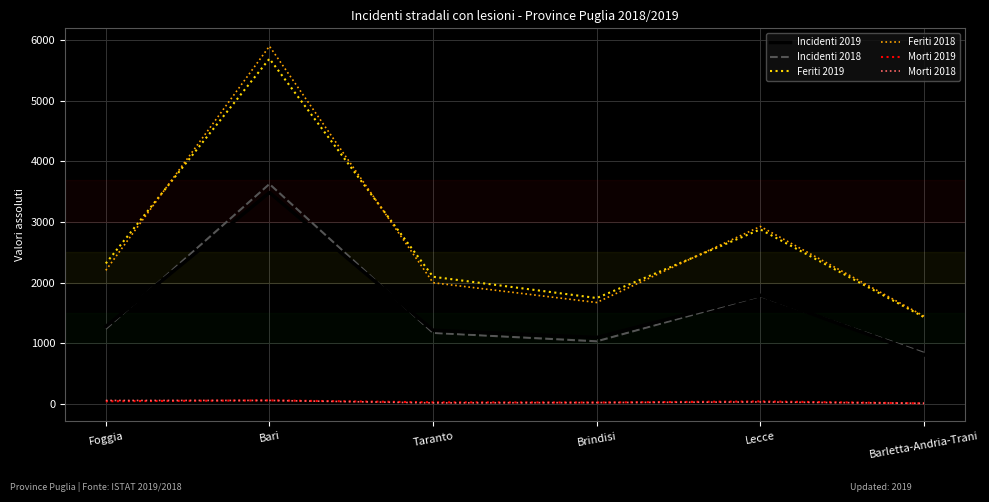

How many interior local peaks does the Feriti 2019 series have?

2